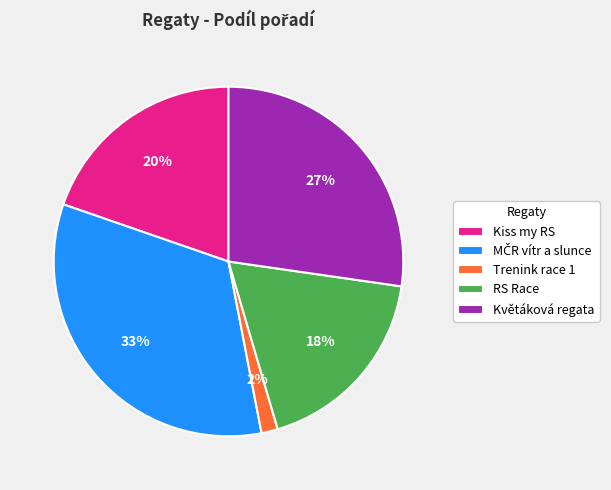

Count the number of slices in the pie.

5